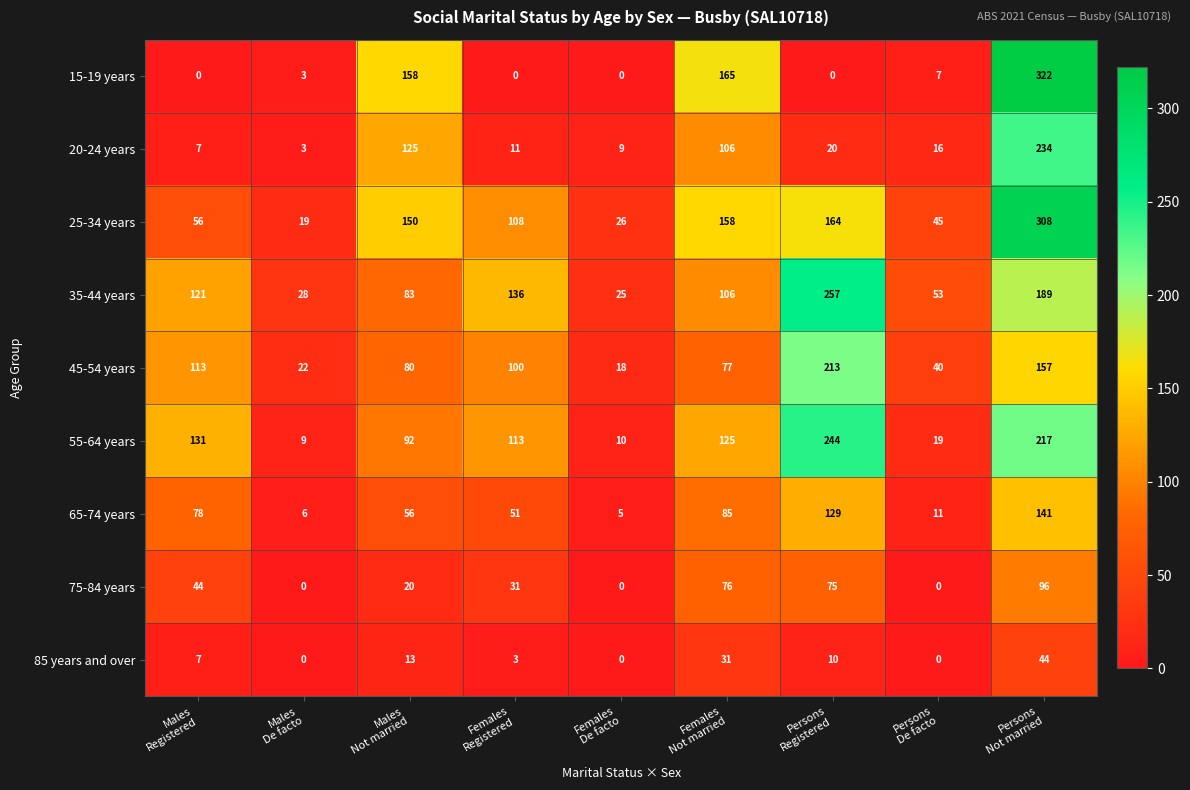

What is the average value of the 85 years and over series?

12